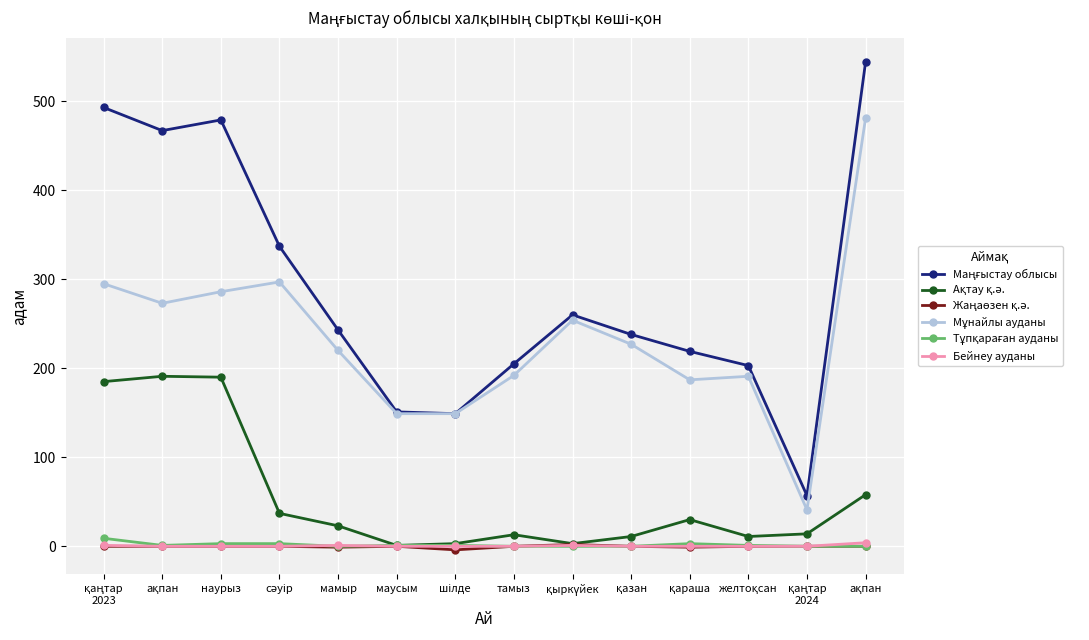

What is the smallest value displayed?

-4